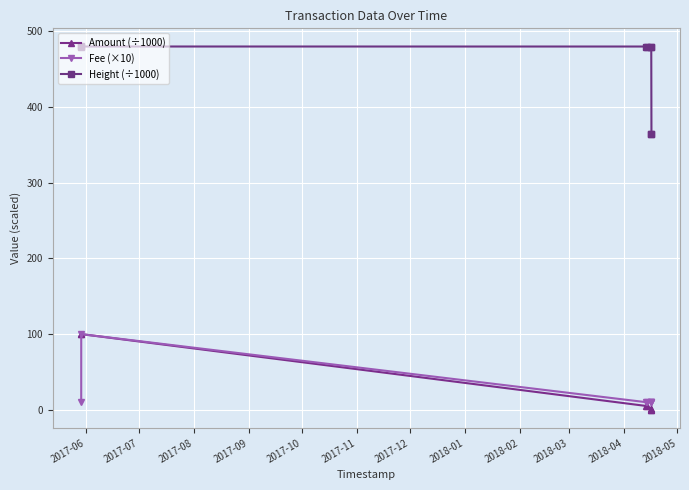

At how many categories does at least one series exceed 292?

8